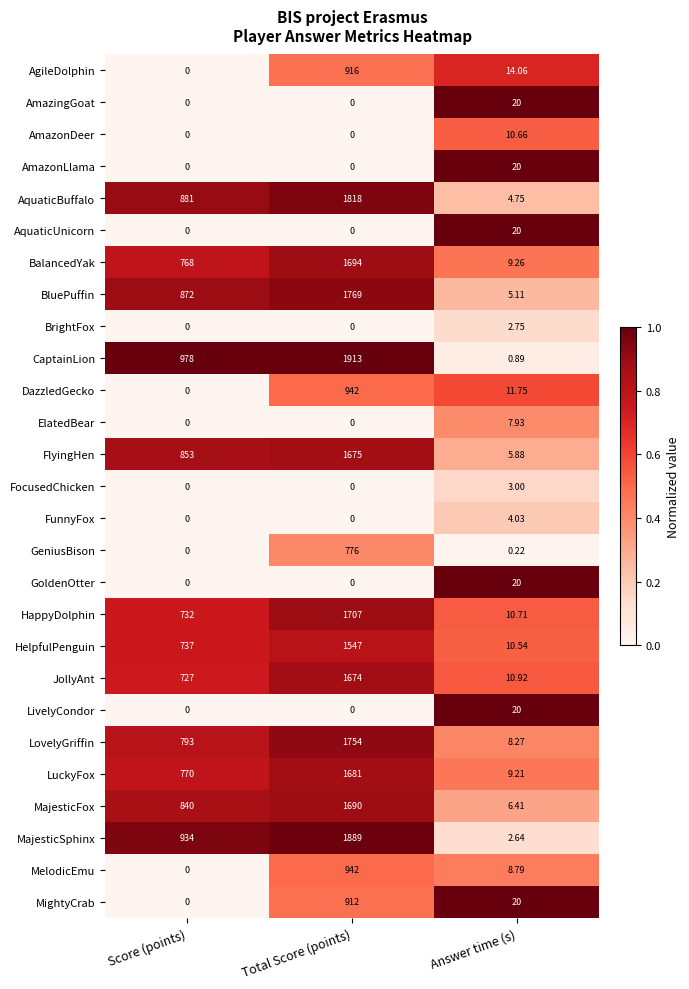

How many categories are shown in the chart?

3